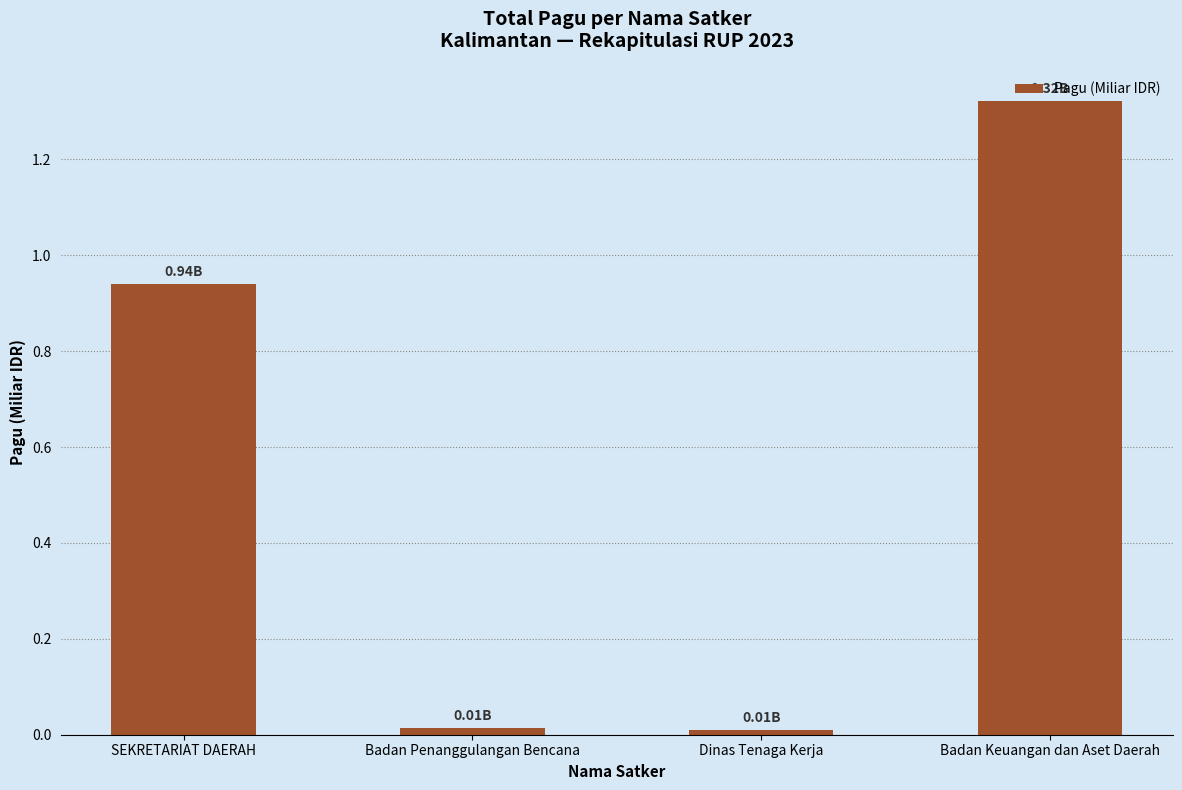

What is the average value?

0.6